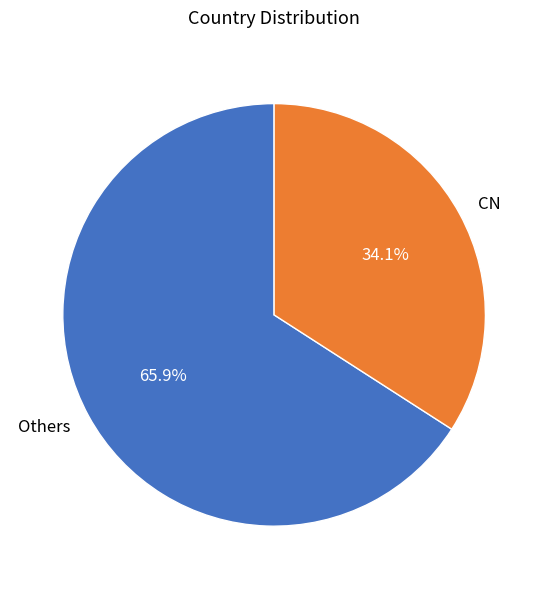

How many segments does this pie chart have?

2